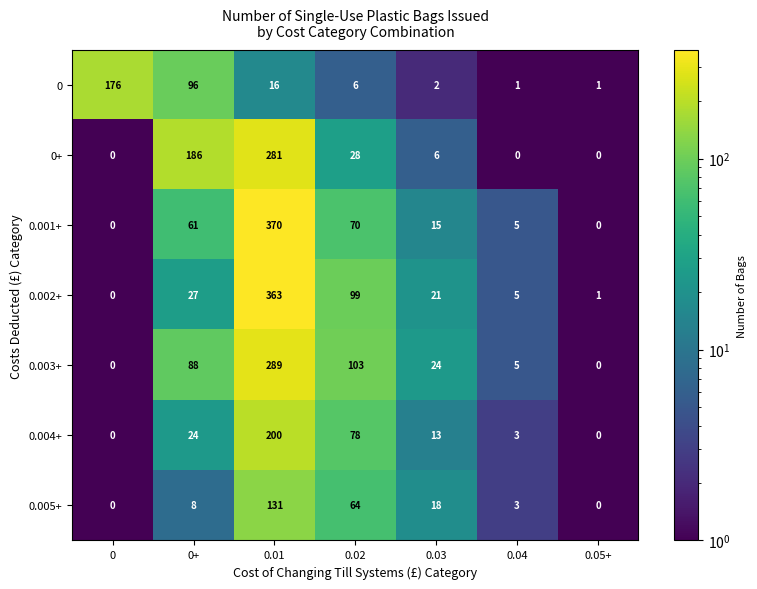

What is the highest value of the 0.004+ series?

200